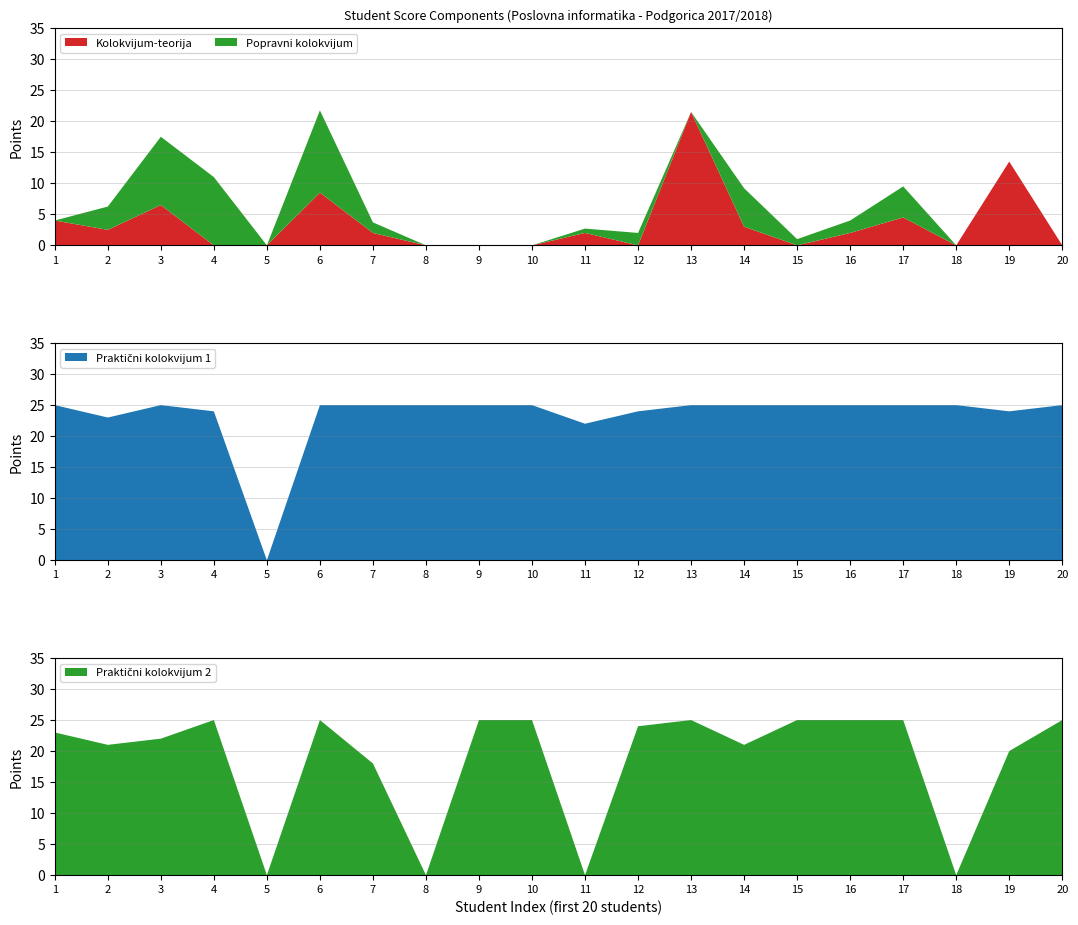

Reading left to right, extract all data points from this chart.

Kolokvijum-teorija: 1=4.0	2=2.5	3=6.5	4=0.0	5=0.0	6=8.5	7=2.0	8=0.0	9=0.0	10=0.0	11=2.0	12=0.0	13=21.5	14=3.0	15=0.0	16=2.0	17=4.5	18=0.0	19=13.5	20=0.0
Popravni kolokvijum: 1=0.0	2=3.8	3=11.0	4=11.0	5=0.0	6=13.2	7=1.7	8=0.0	9=0.0	10=0.0	11=0.7	12=2.0	13=0.0	14=6.2	15=1.0	16=2.0	17=5.0	18=0.0	19=0.0	20=0.0
Praktični kolokvijum 1: 1=25.0	2=23.0	3=25.0	4=24.0	5=0.0	6=25.0	7=25.0	8=25.0	9=25.0	10=25.0	11=22.0	12=24.0	13=25.0	14=25.0	15=25.0	16=25.0	17=25.0	18=25.0	19=24.0	20=25.0
Praktični kolokvijum 2: 1=23.0	2=21.0	3=22.0	4=25.0	5=0.0	6=25.0	7=18.0	8=0.0	9=25.0	10=25.0	11=0.0	12=24.0	13=25.0	14=21.0	15=25.0	16=25.0	17=25.0	18=0.0	19=20.0	20=25.0